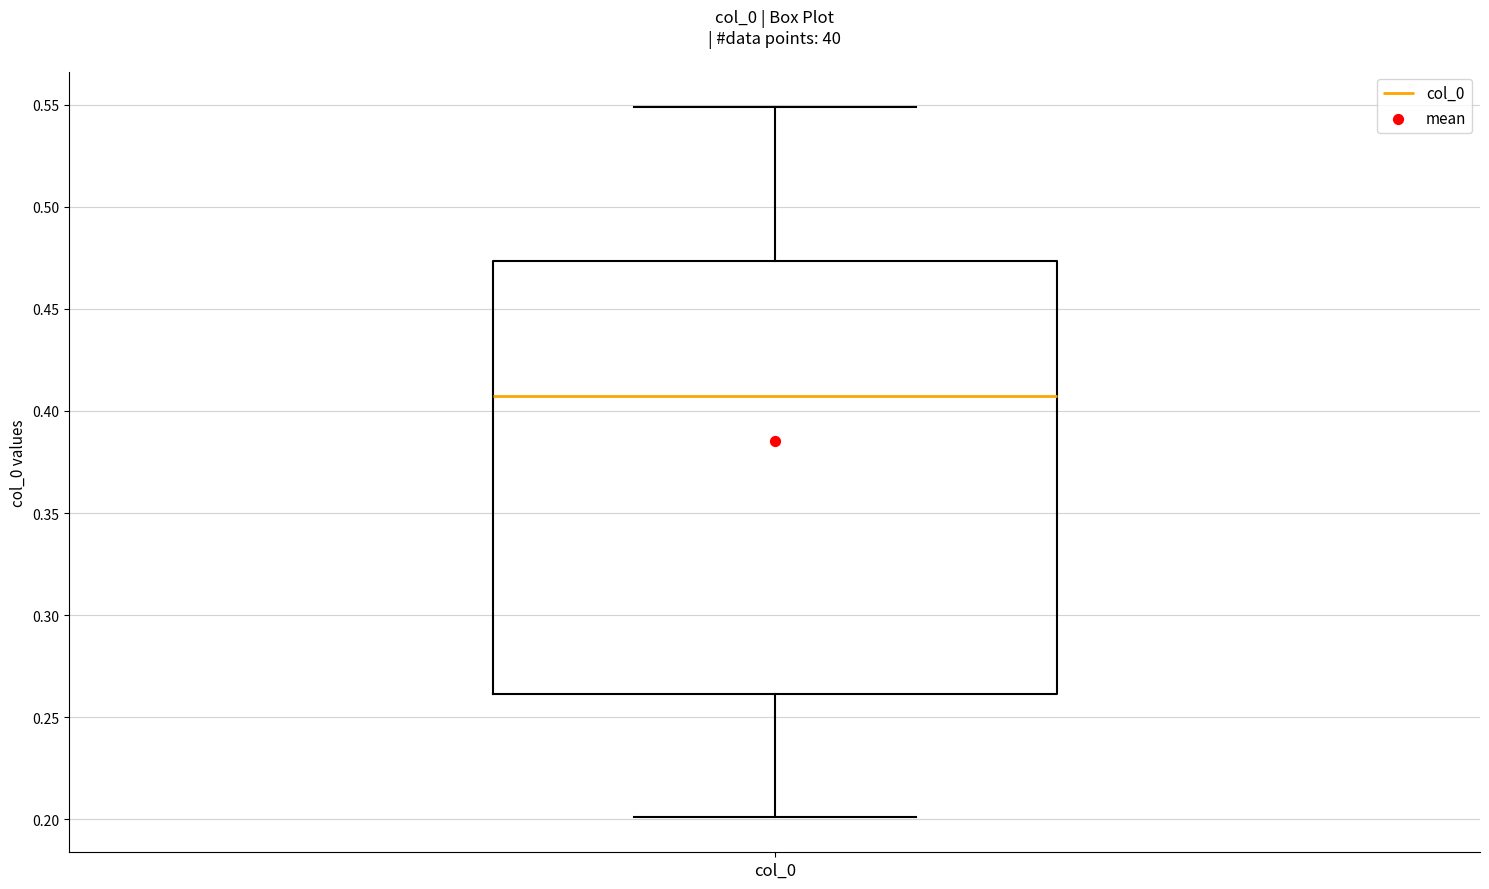

Read this box plot against the y-axis: the position of the median line, the range covered by the box, and the ends of both whiskers. The values are not printed on the chart, so give them approximately, as read against the axis.

median 0.410, box 0.260 to 0.475, whiskers 0.200 to 0.550